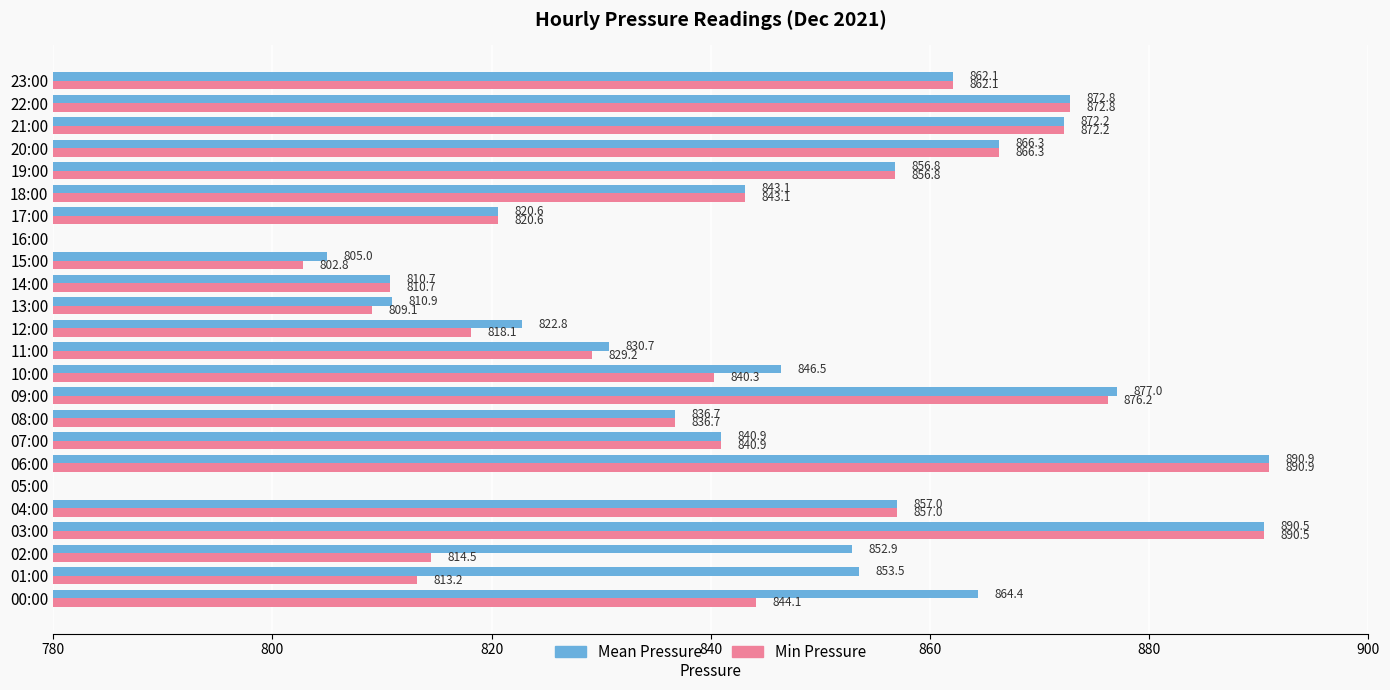

What is the total value across all series at 22:00?

1745.6